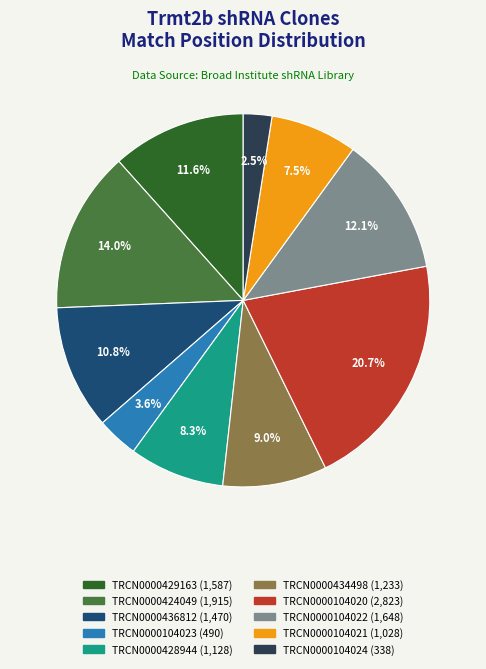

To the nearest percent, what is the average slice percentage?

10%